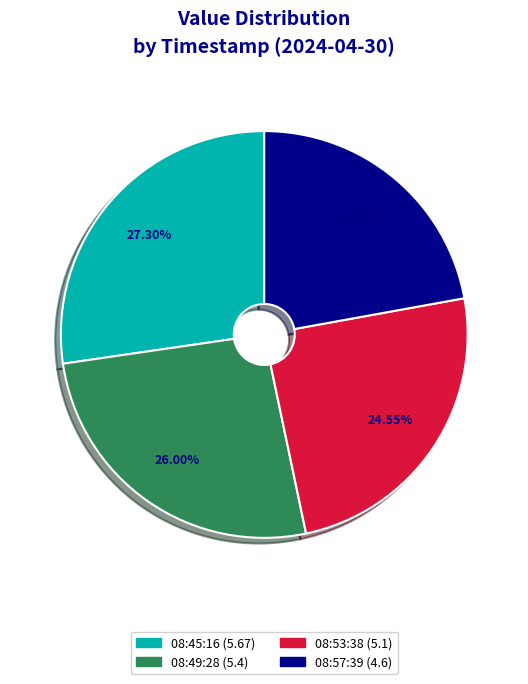

Is there any slice that represents more than half of the pie?

No